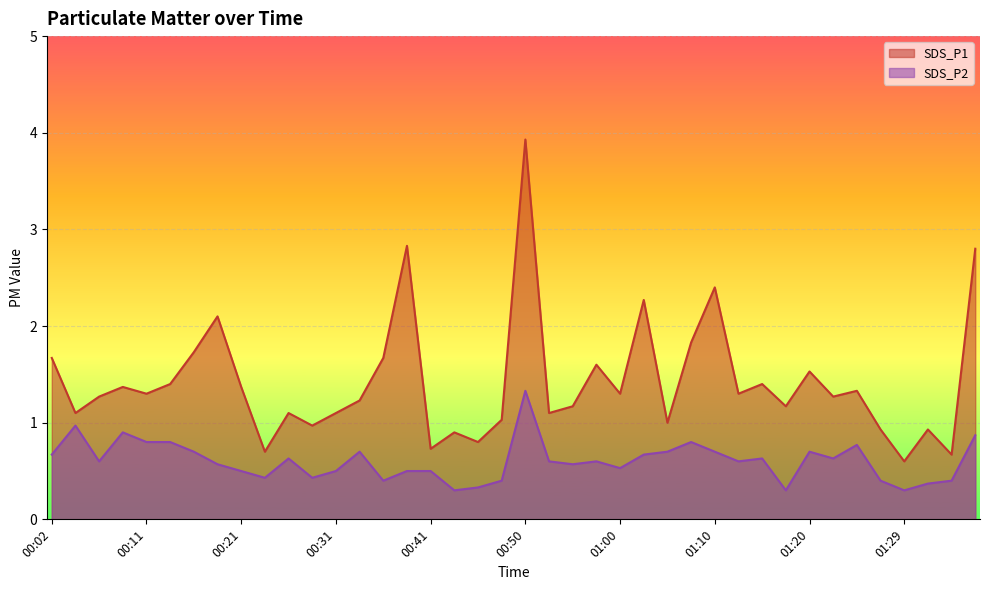

In SDS_P2, how many points are lower than both neighbors (excluding endpoints)?

11